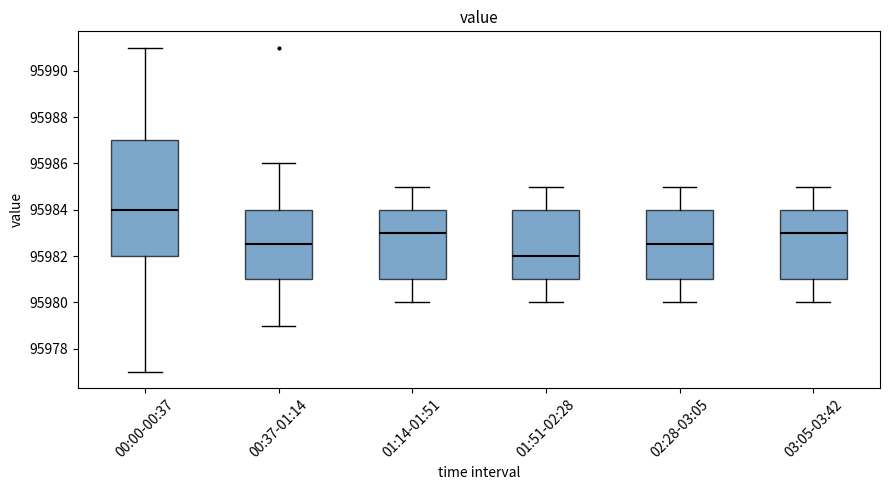

Comparing the boxes themselves (not the whiskers), which one is the tallest?

00:00-00:37